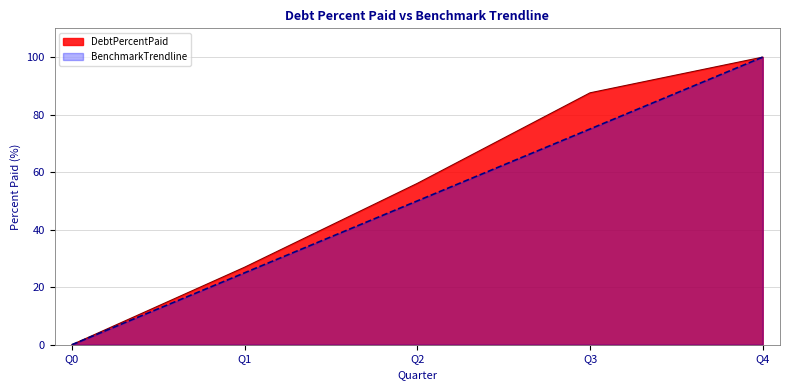

What value does the DebtPercentPaid series have at Q2?

56.1